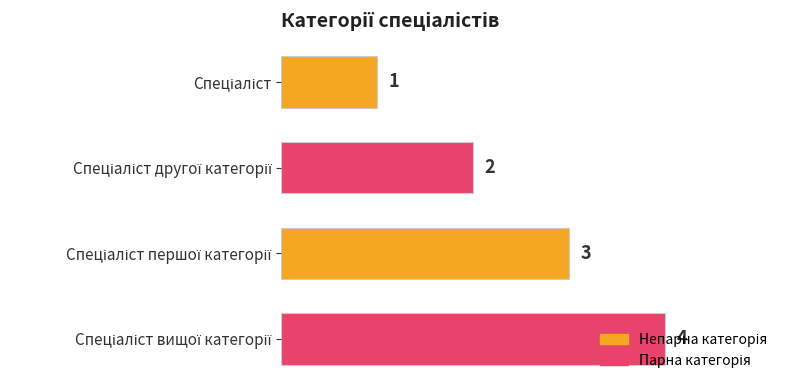

How many values are between 2 and 4?

3